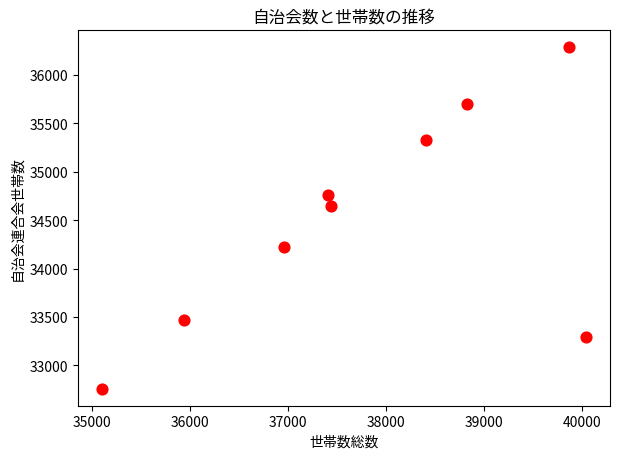

What Y value in the scatter plot is closest to 34521?

34645